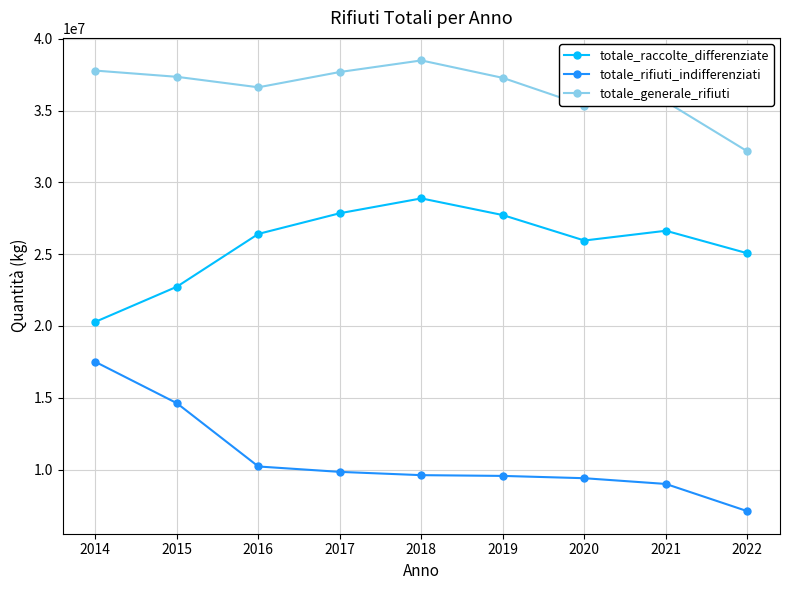

Which series has the widest spread of values?

totale_rifiuti_indifferenziati